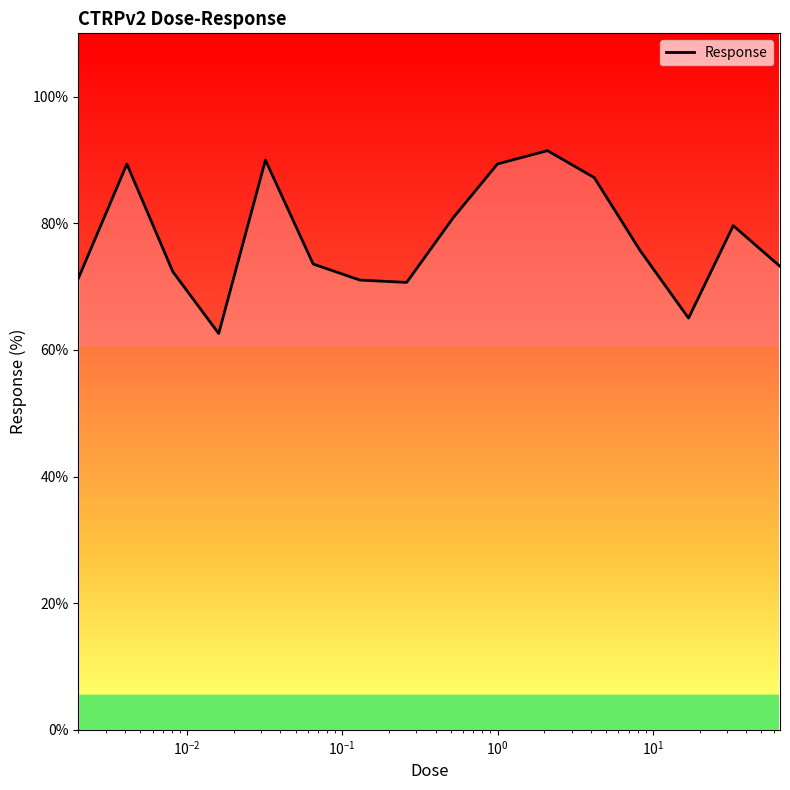

What is the maximum value shown in the chart?

91.5